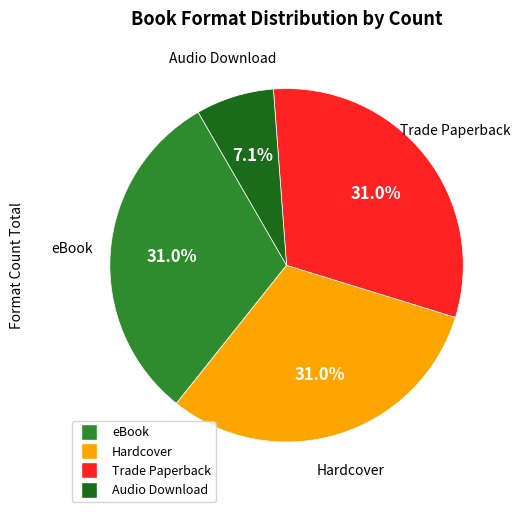

Which category has the smallest portion of the pie?

Audio Download